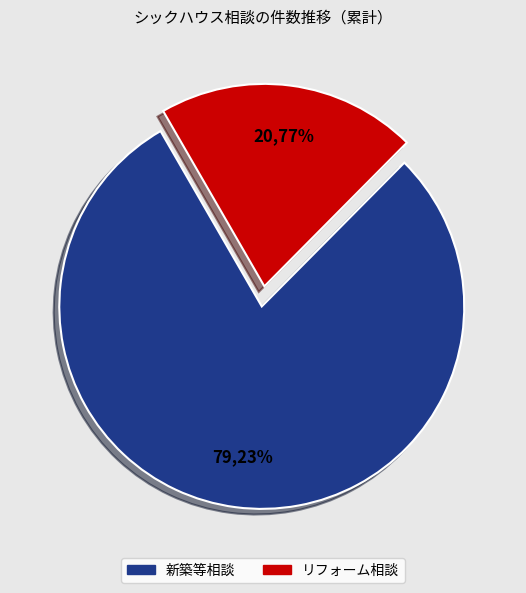

Rank the categories by value from highest to lowest.

新築等相談, リフォーム相談